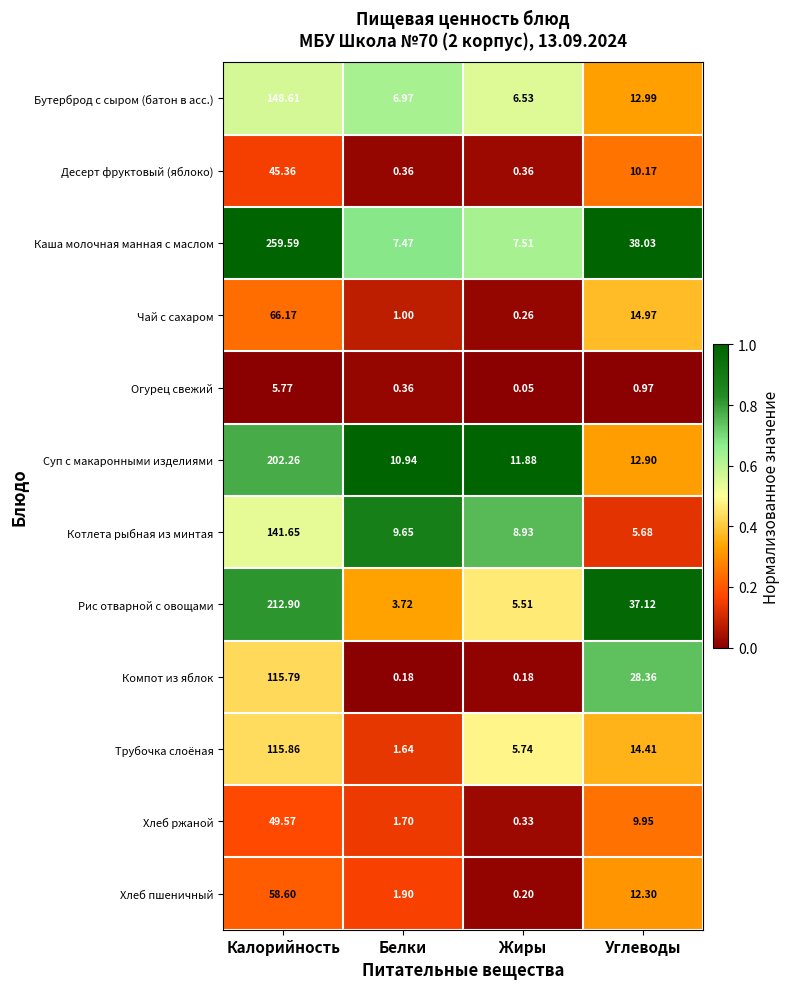

Where is Компот из яблок nearest to the value 57?

Углеводы